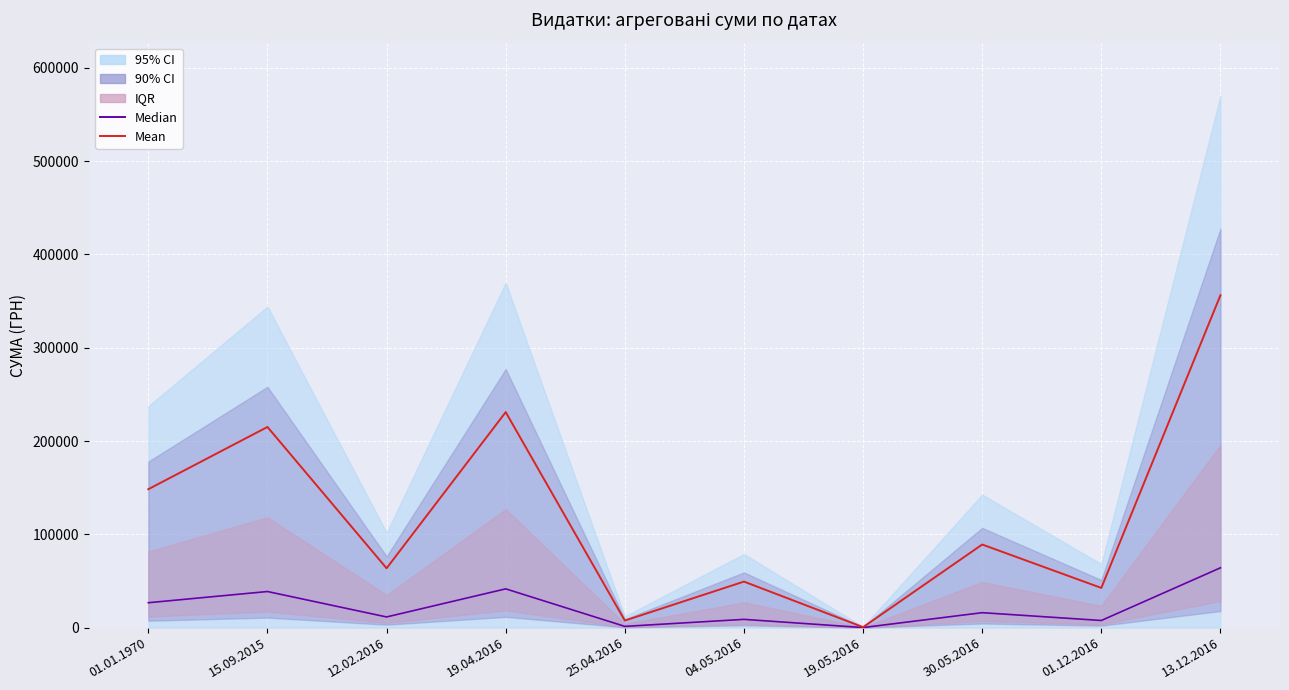

What is the minimum value shown in the chart?

95.0